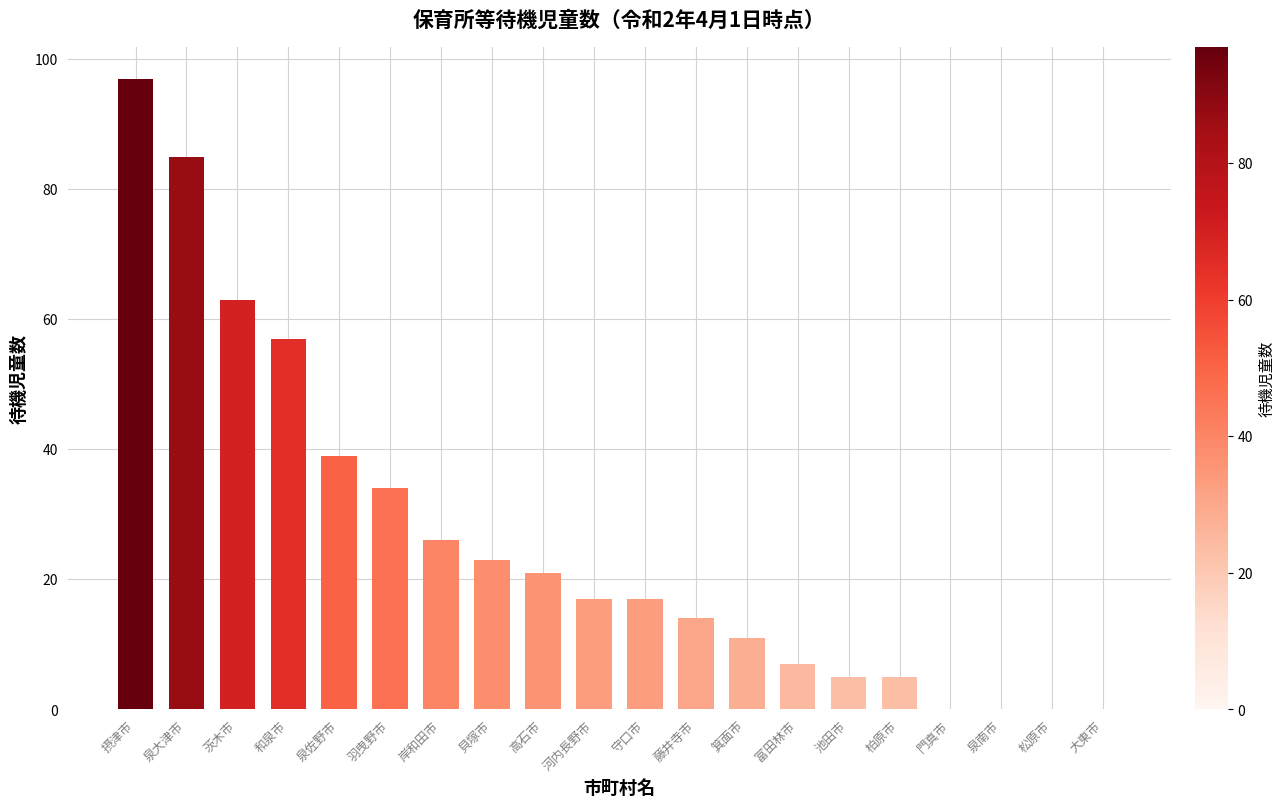

What is the sum of all values?

521